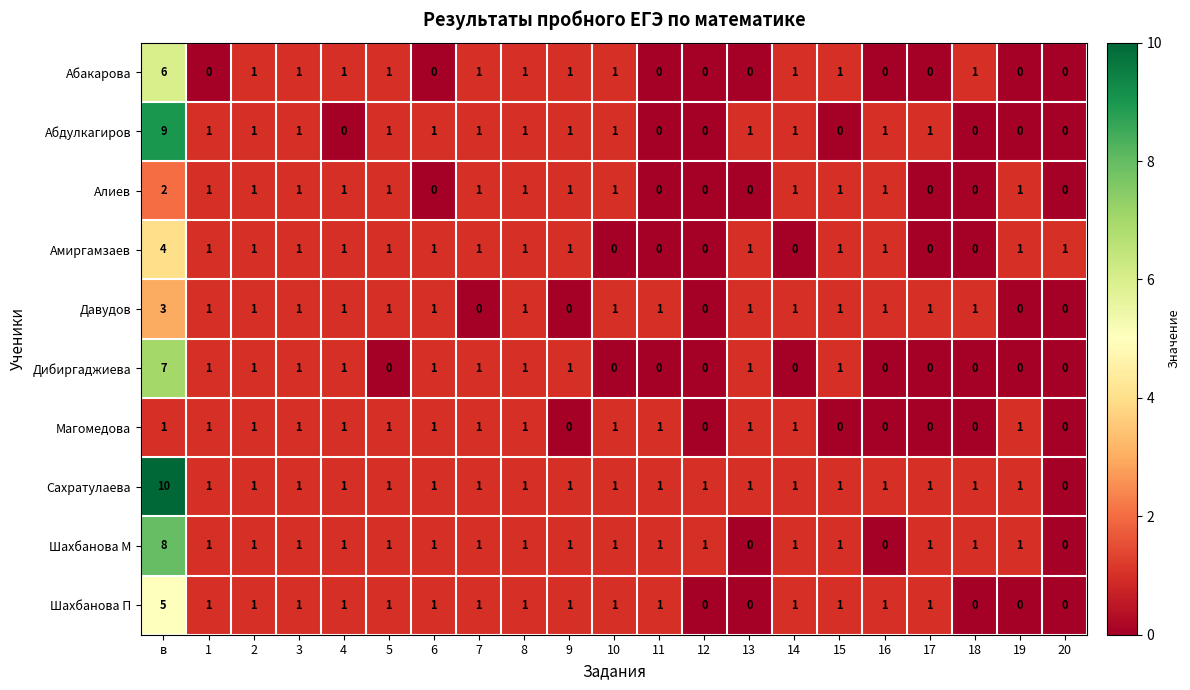

Is the value of Дибиргаджиева at в greater than the value of Амиргамзаев at 12?

Yes